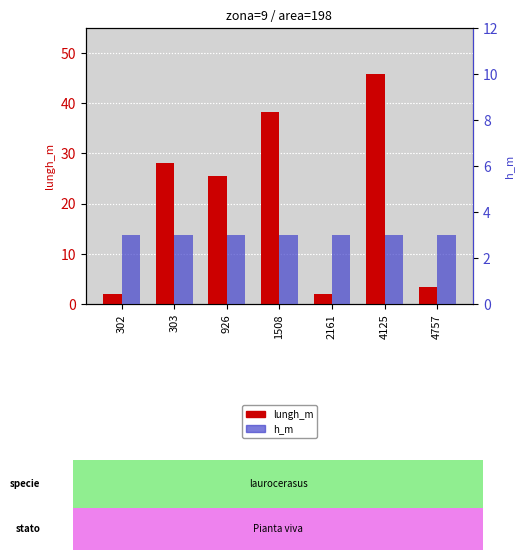

Reading left to right, list all the values displayed in this chart.

lungh_m: 302=2.0	303=28.1	926=25.6	1508=38.2	2161=2.1	4125=45.8	4757=3.4
h_m: 302=3.0	303=3.0	926=3.0	1508=3.0	2161=3.0	4125=3.0	4757=3.0